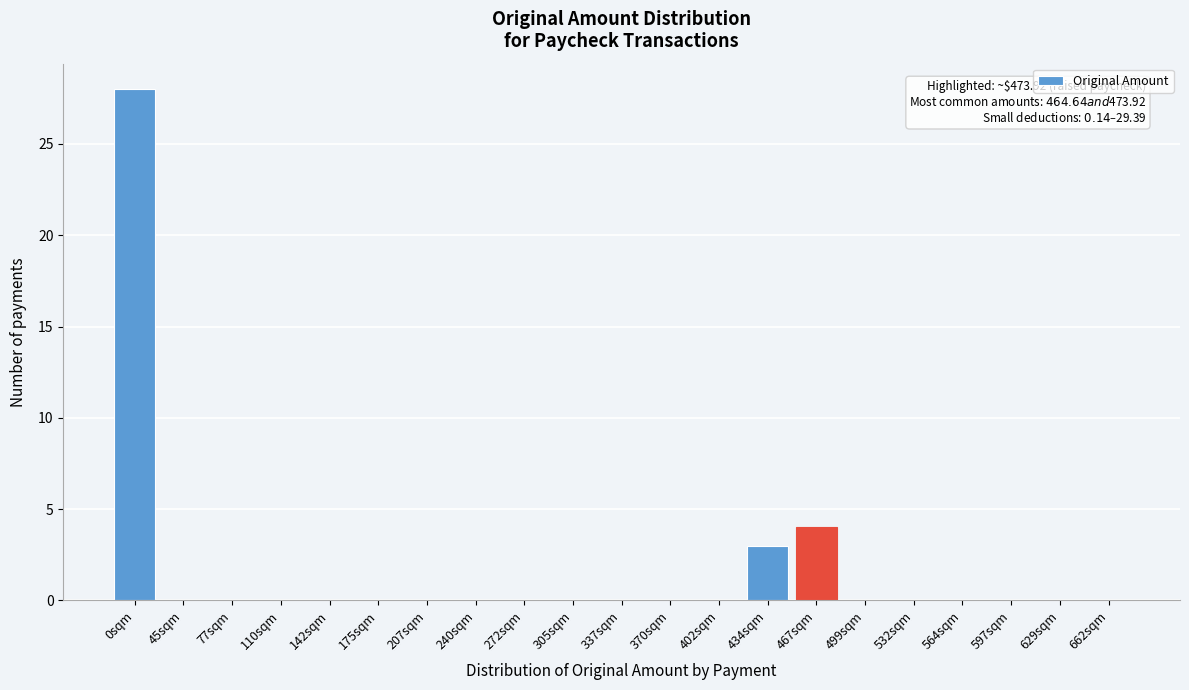

Reading left to right, list all the values displayed in this chart.

0sqm=28	45sqm=0	77sqm=0	110sqm=0	142sqm=0	175sqm=0	207sqm=0	240sqm=0	272sqm=0	305sqm=0	337sqm=0	370sqm=0	402sqm=0	434sqm=3	467sqm=4	499sqm=0	532sqm=0	564sqm=0	597sqm=0	629sqm=0	662sqm=0